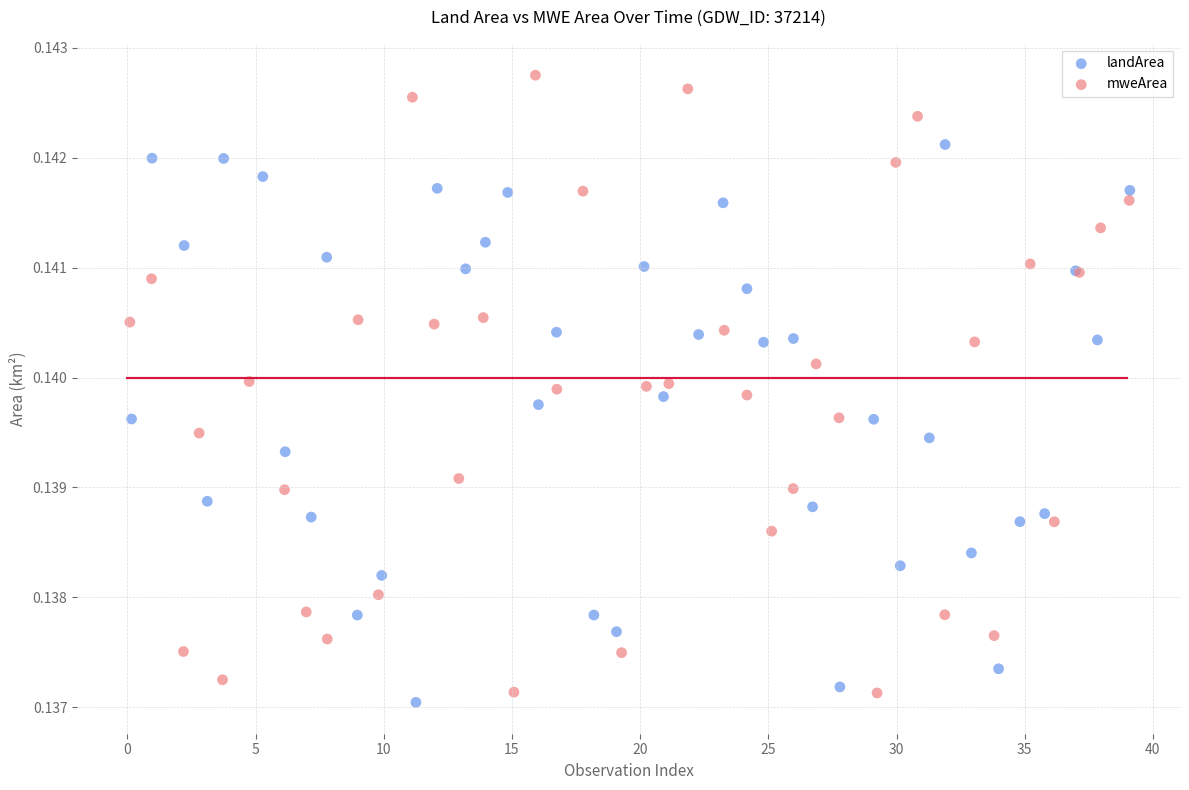

Which series reaches the maximum Y coordinate?

mweArea